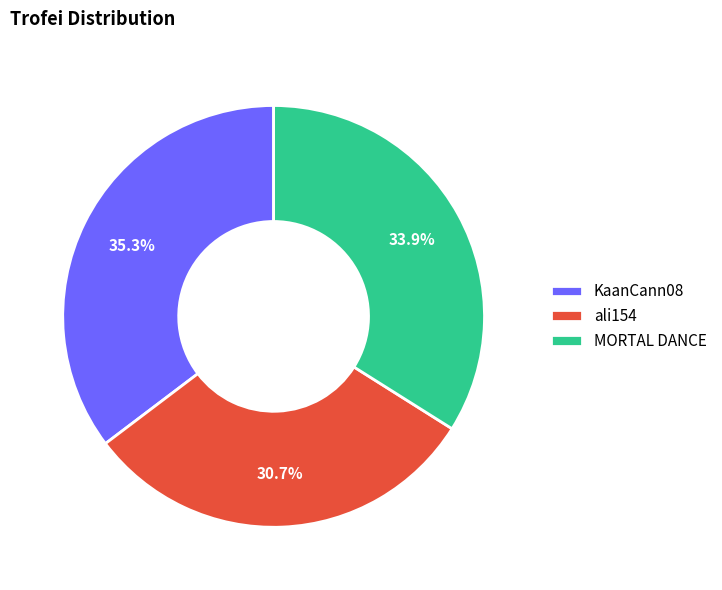

Count the number of slices in the pie.

3